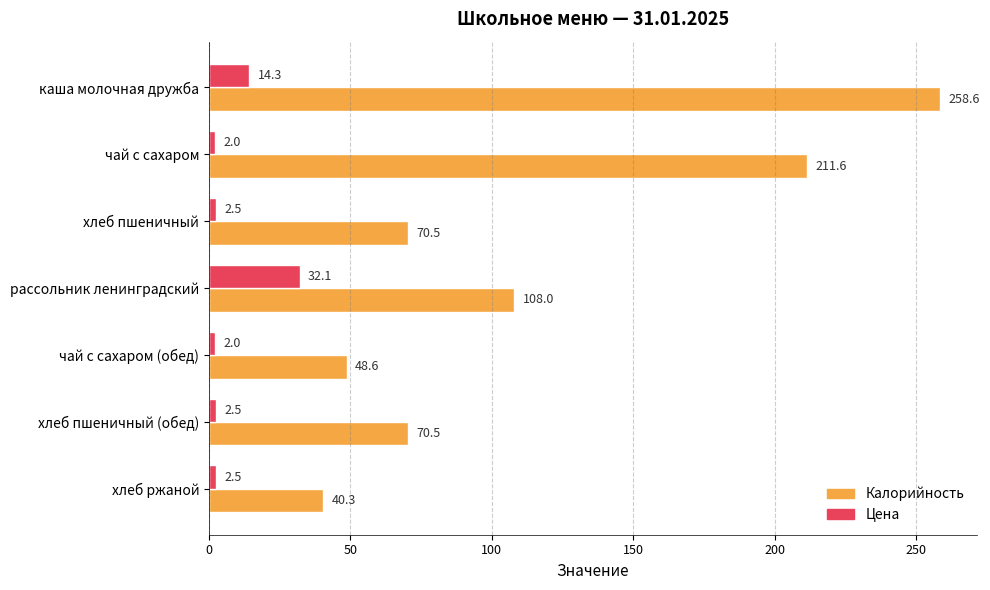

Count the number of data series in this chart.

2